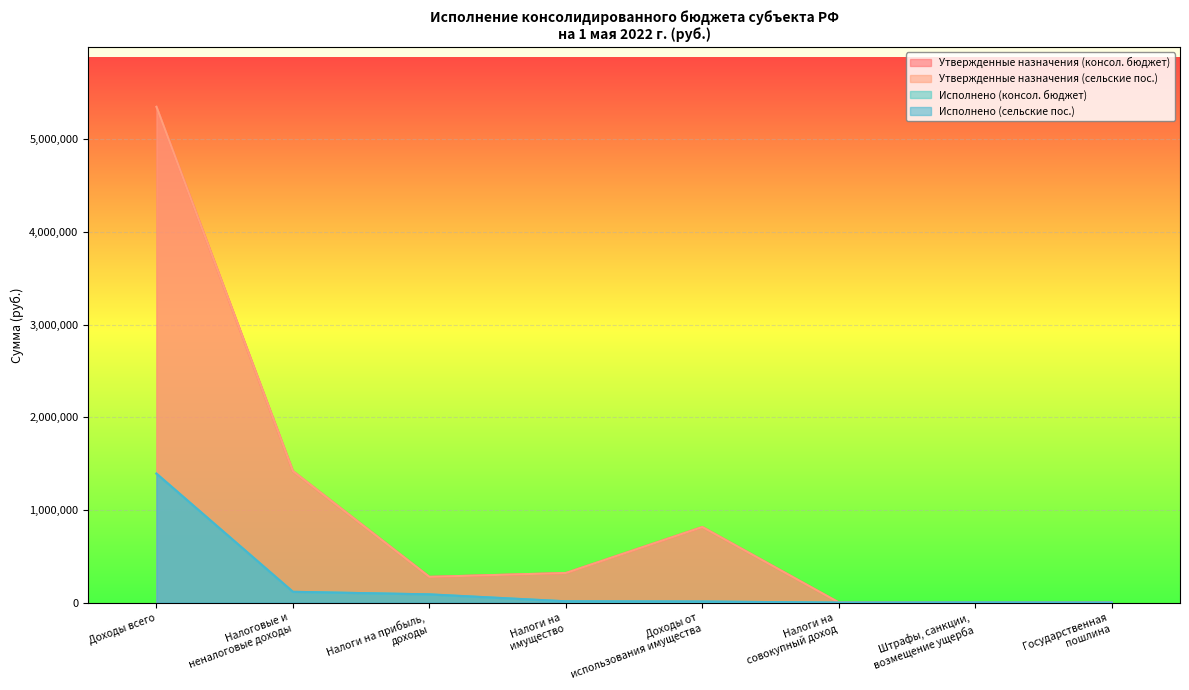

Between which two adjacent categories do Утвержденные назначения (сельские пос.) and Исполнено (консол. бюджет) first intersect?

Налоги на
совокупный доход and Штрафы, санкции,
возмещение ущерба